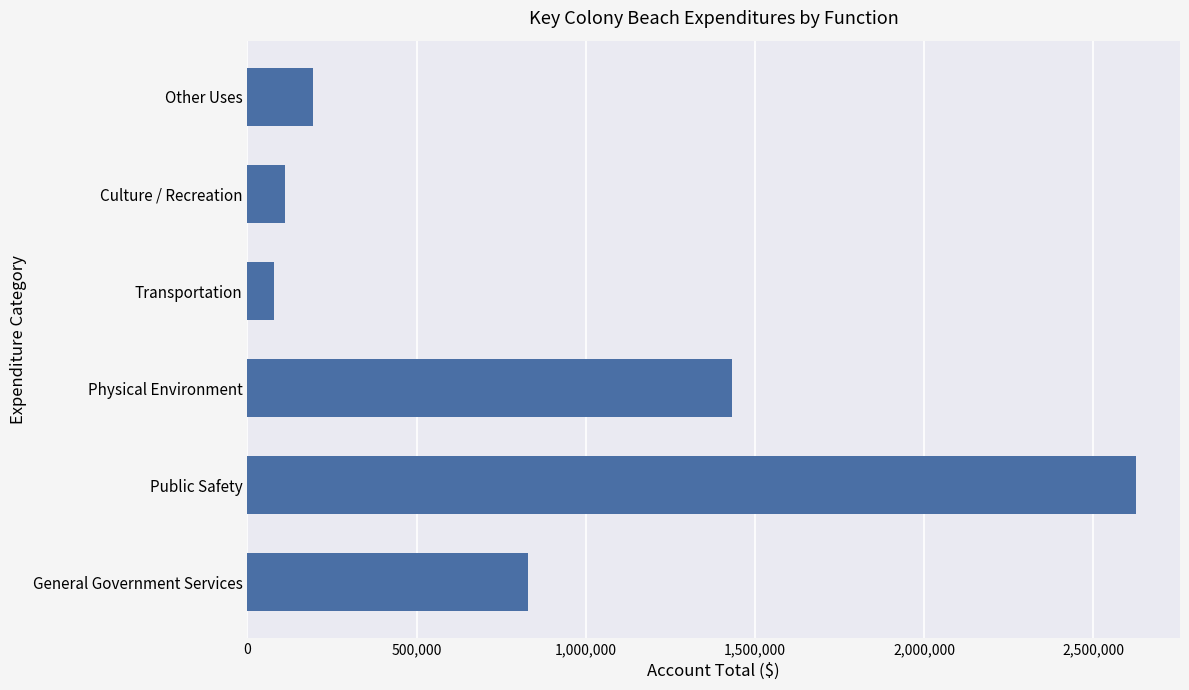

Rank the categories by value from highest to lowest.

Public Safety, Physical Environment, General Government Services, Other Uses, Culture / Recreation, Transportation